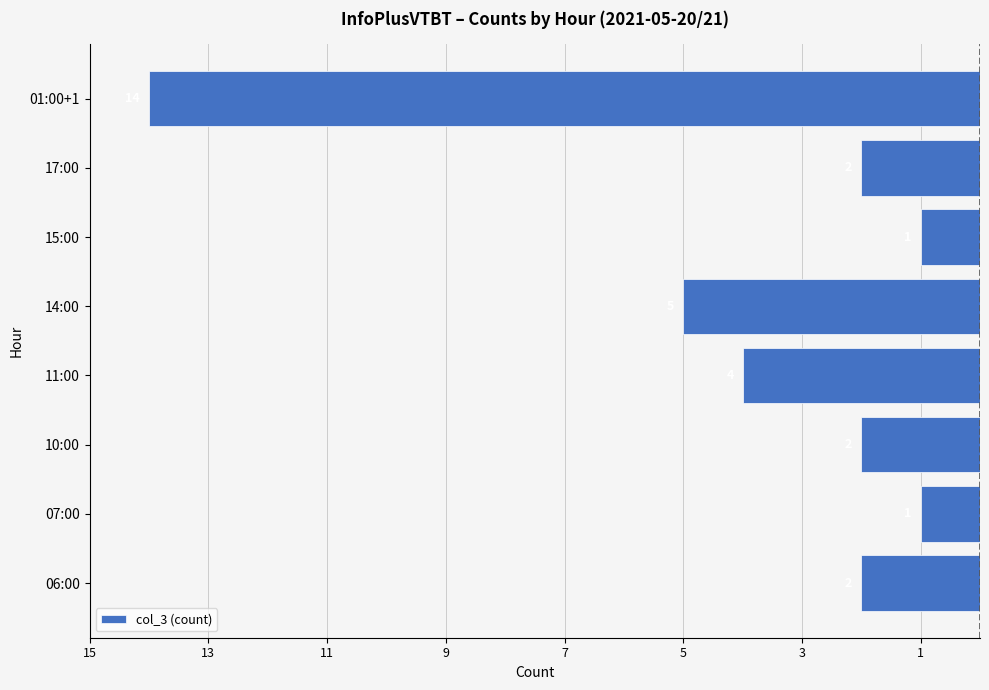

Where is the data nearest to the value -7?

14:00